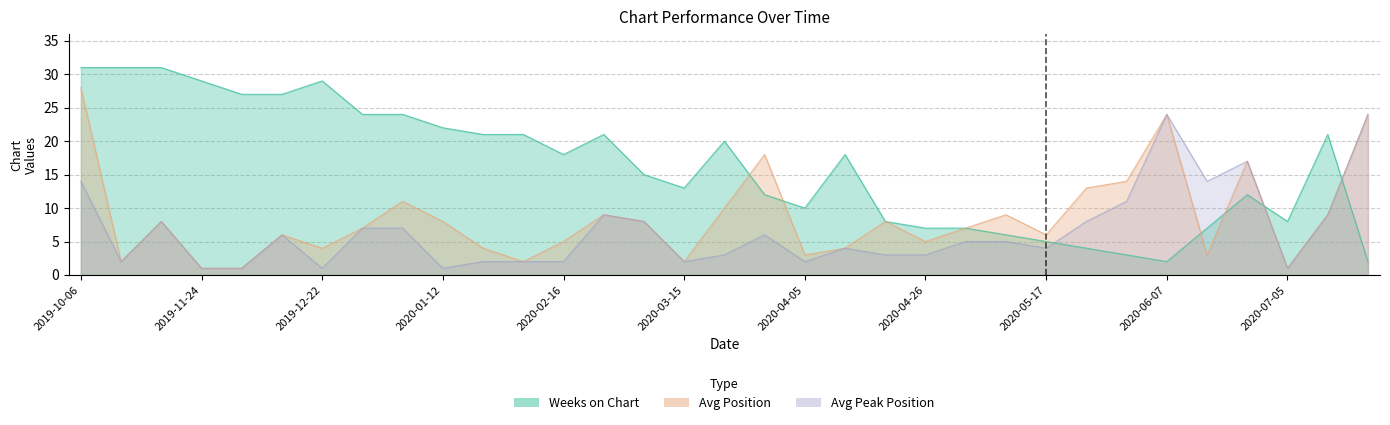

Does the chart display data point markers on the line(s)?

No